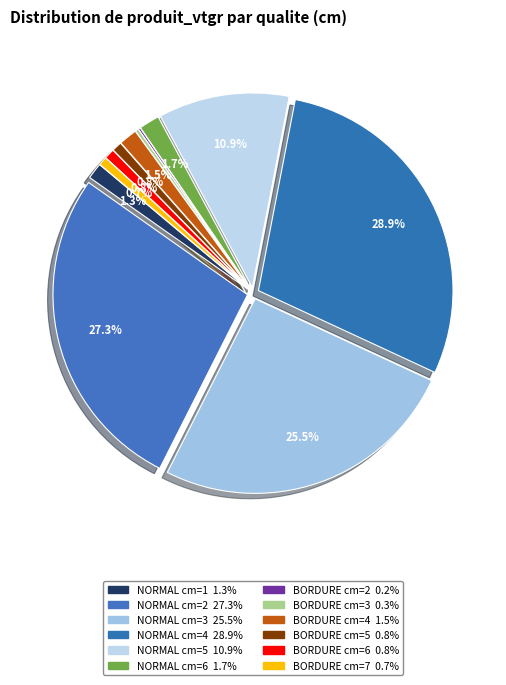

Which category has the biggest portion of the pie?

NORMAL cm=4